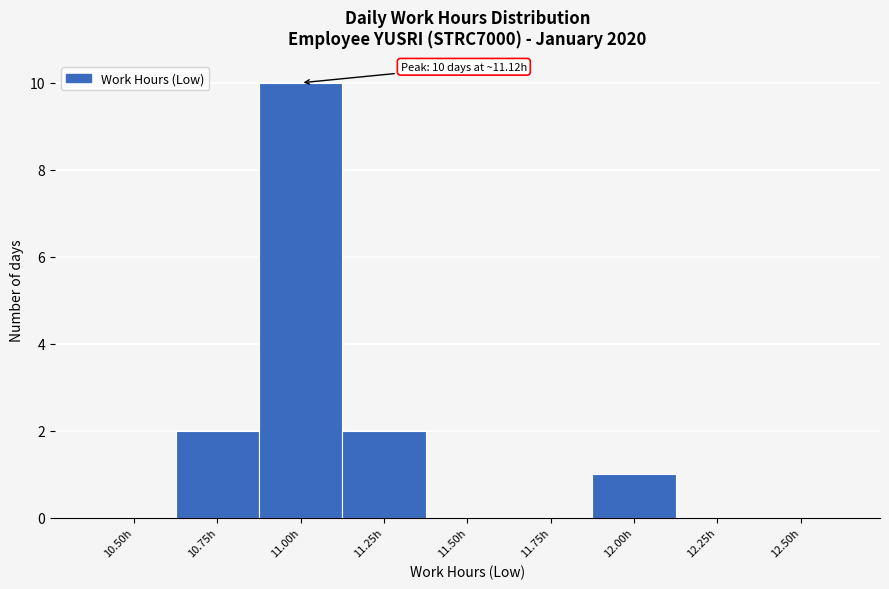

Reading right to left, extract all data points from this chart.

12.50h=0	12.25h=0	12.00h=1	11.75h=0	11.50h=0	11.25h=2	11.00h=10	10.75h=2	10.50h=0